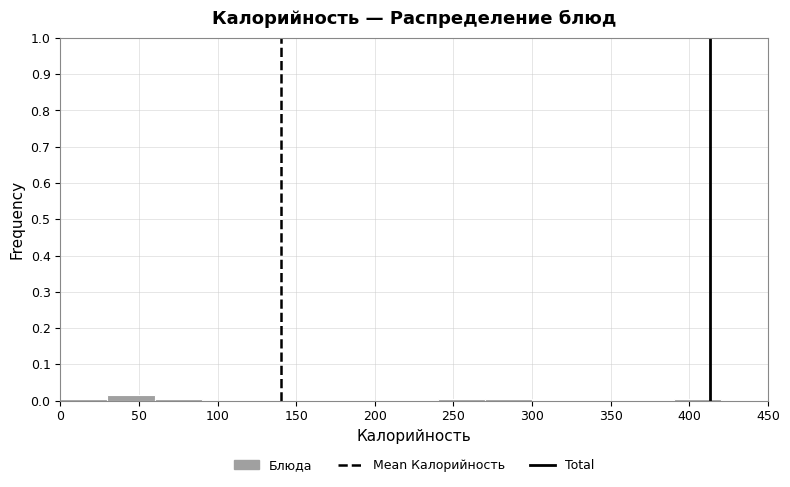

What is the height of the bar covering 30 to 60 on the x-axis? The values are not printed on the chart, so give them approximately, as read against the axis.

0.01